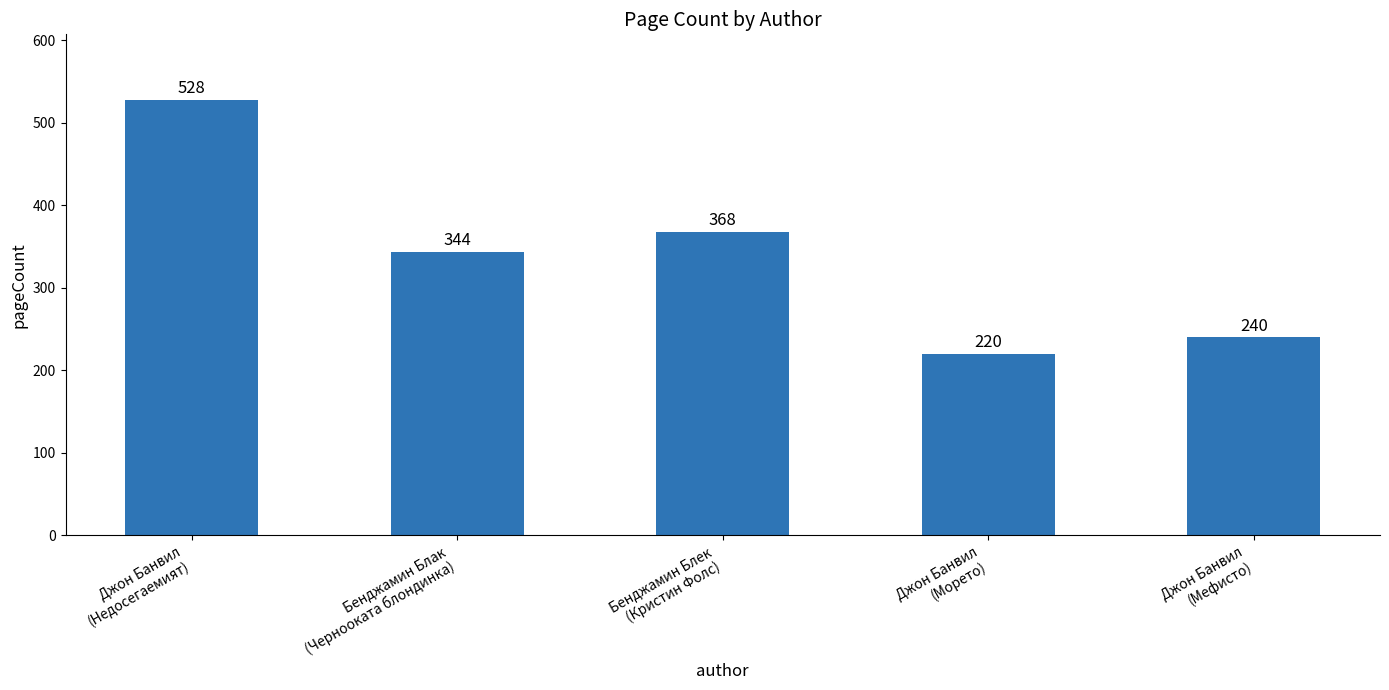

What is the value of the 4th bar from the left?

220